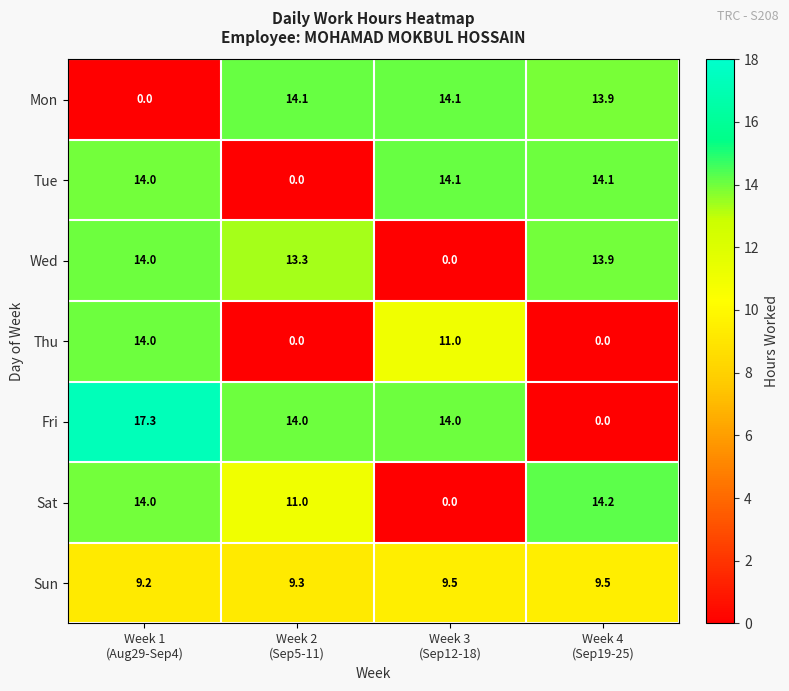

How many Sun values are between 9 and 10?

4